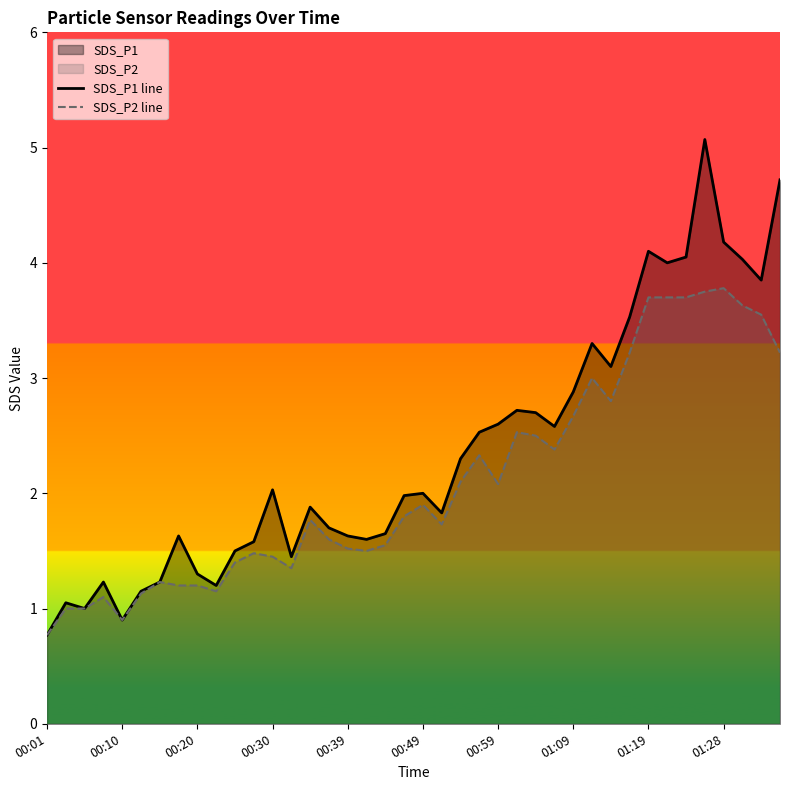

What position from the right is 10?

30